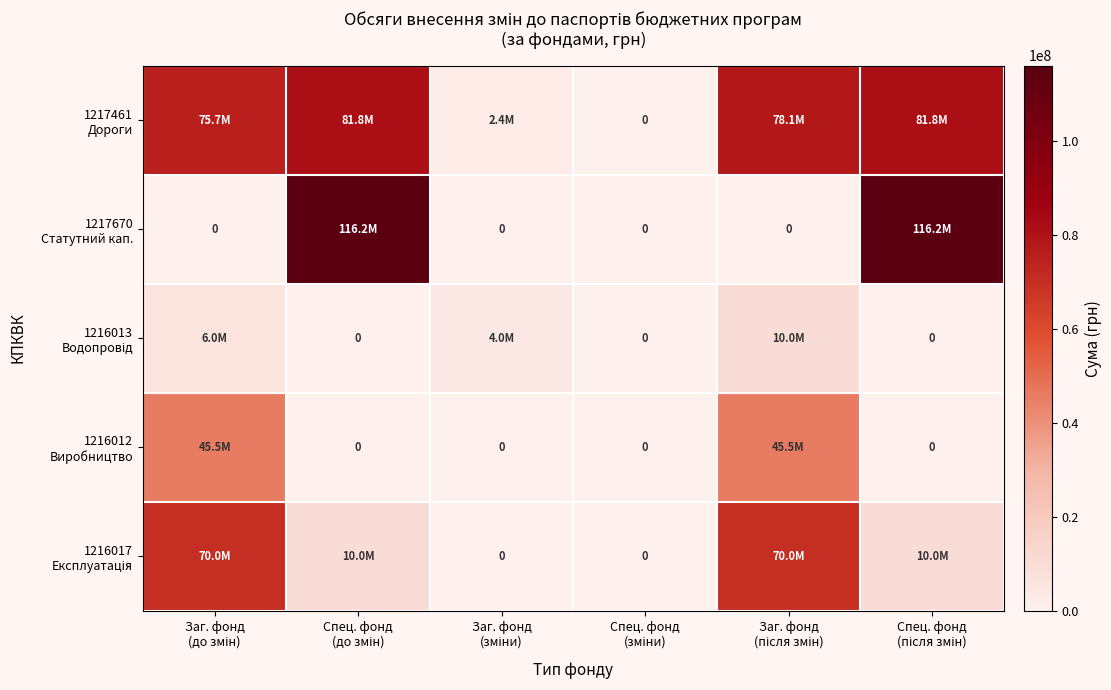

What is the difference between the maximum and second lowest values in the 1217461 Дороги series?

79400000